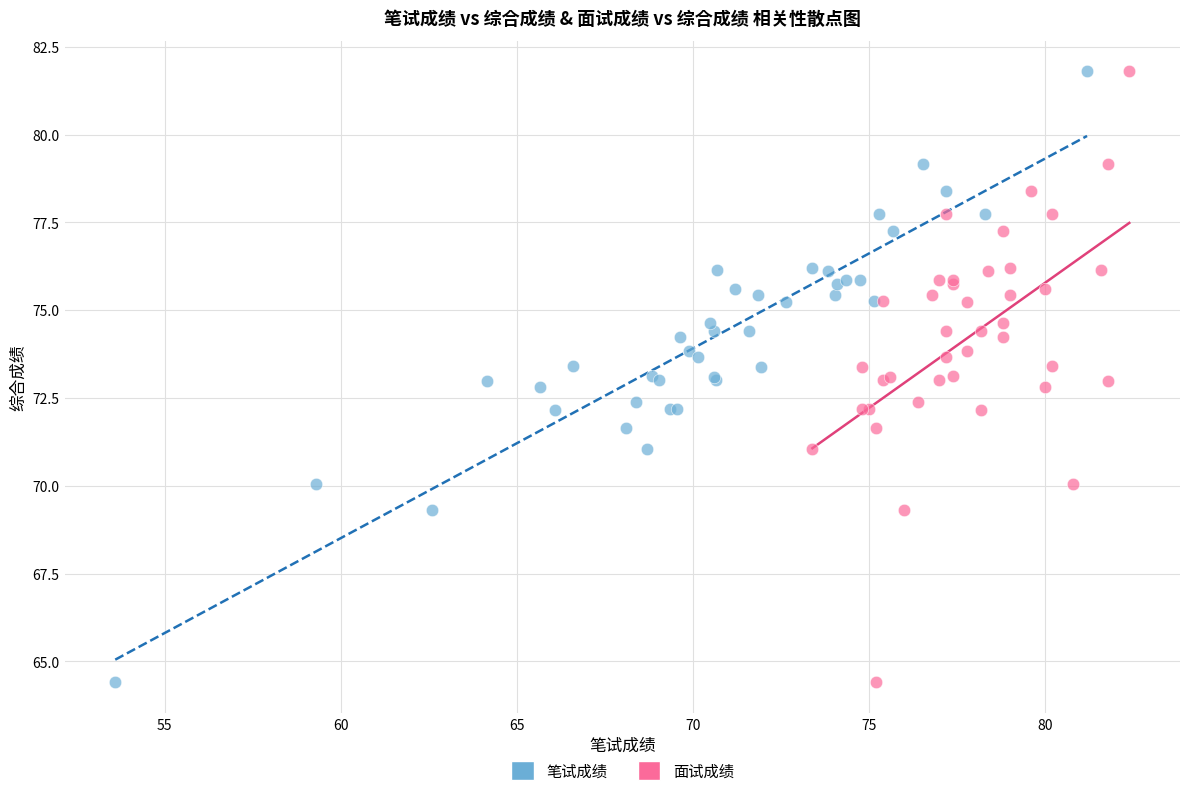

What are all the series names shown in the legend?

笔试成绩, 面试成绩